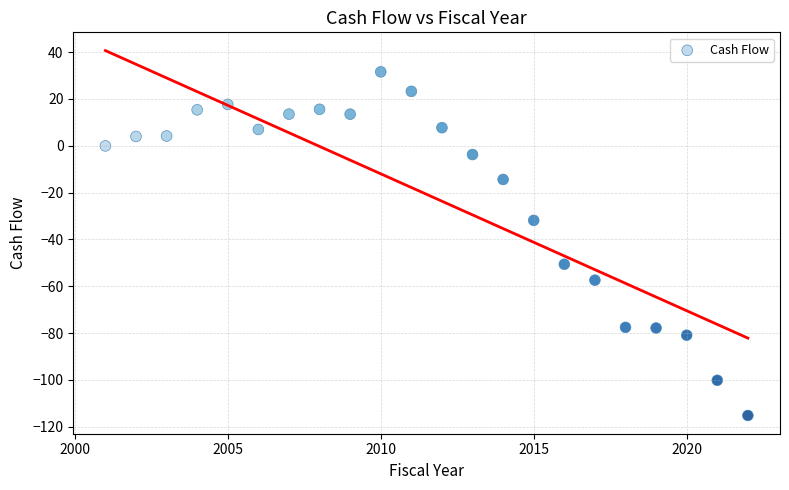

What is the range of Y values (max minus min)?

146.7